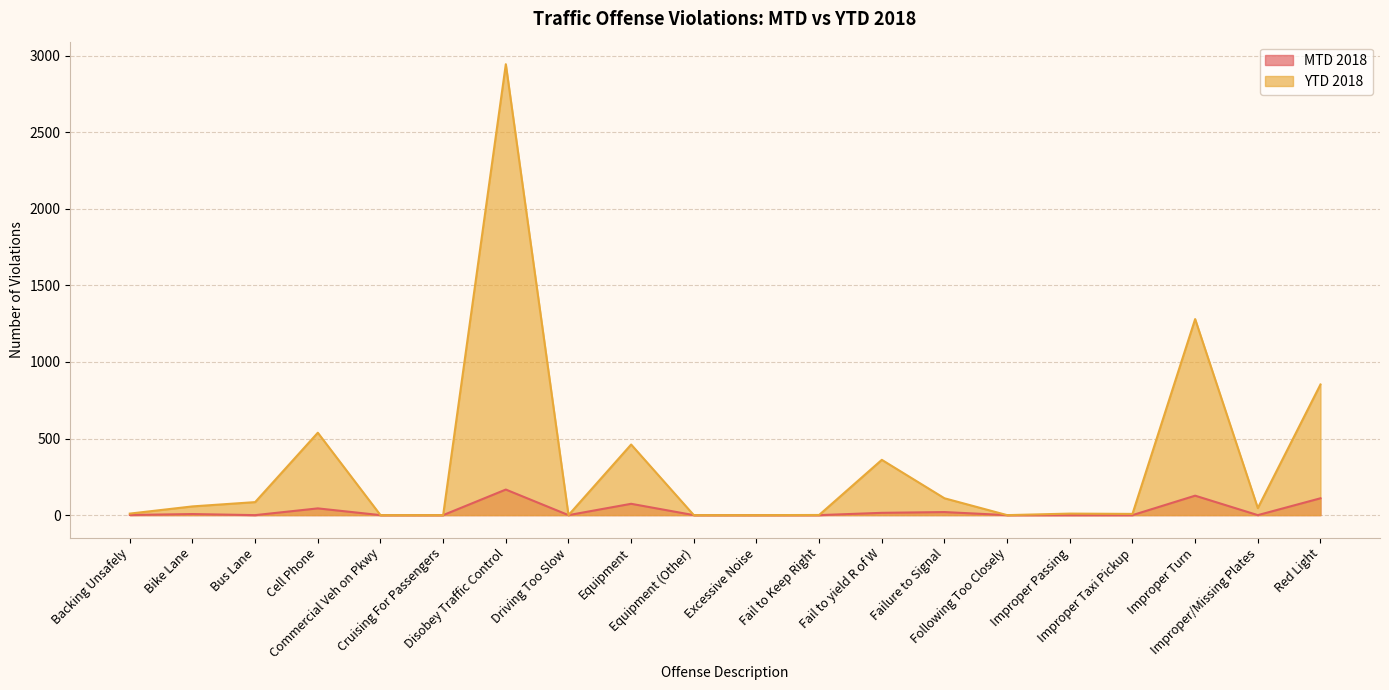

How many lines are shown in the chart?

2